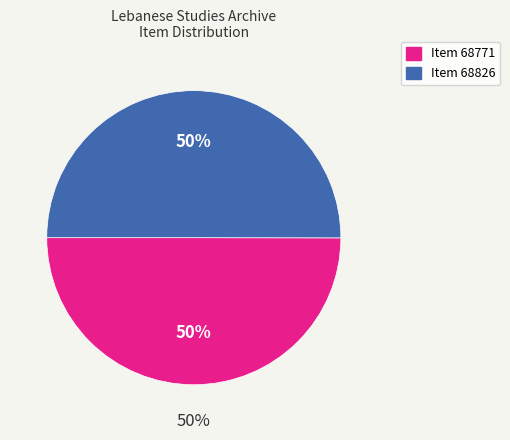

Count the number of slices in the pie.

2